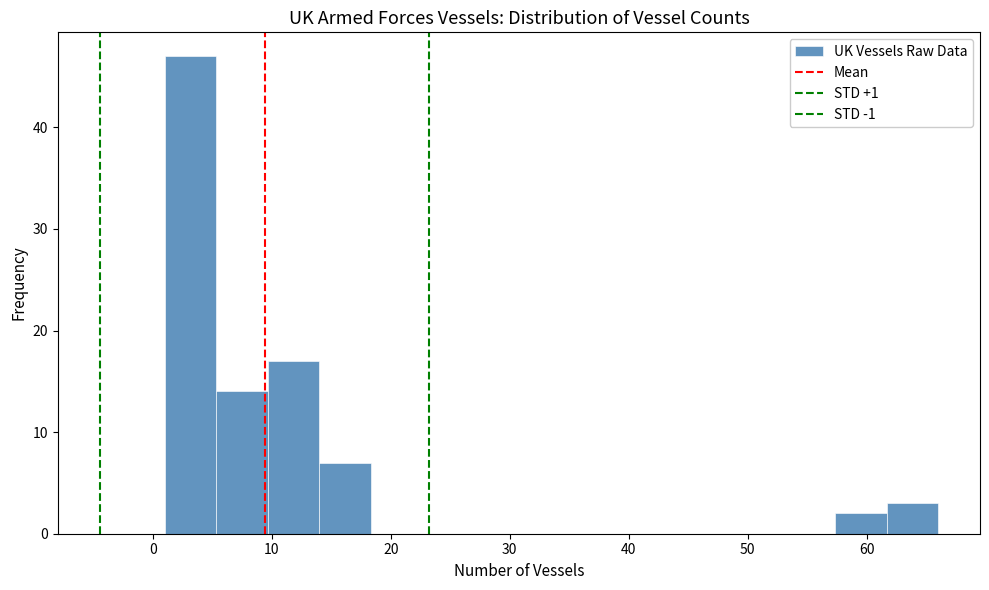

Reading left to right, transcribe this chart: for each bar, give the range it covers on the x-axis and its height. Neither the bar edges nor the heights are printed on the chart, so give them approximately, as read against the axes.

1 to 5: 47
5 to 10: 14
10 to 14: 17
14 to 18: 7
18 to 23: 0
23 to 27: 0
27 to 31: 0
31 to 36: 0
36 to 40: 0
40 to 44: 0
44 to 49: 0
49 to 53: 0
53 to 57: 0
57 to 62: 2
62 to 66: 3